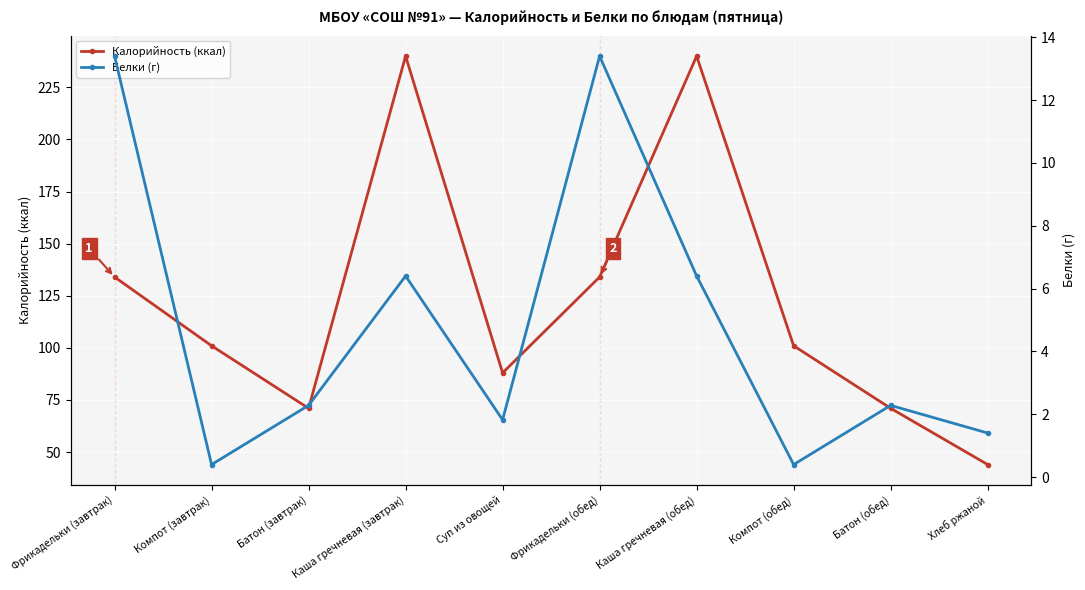

True or false: Калорийность (ккал) and Белки (г) intersect in this chart.

False